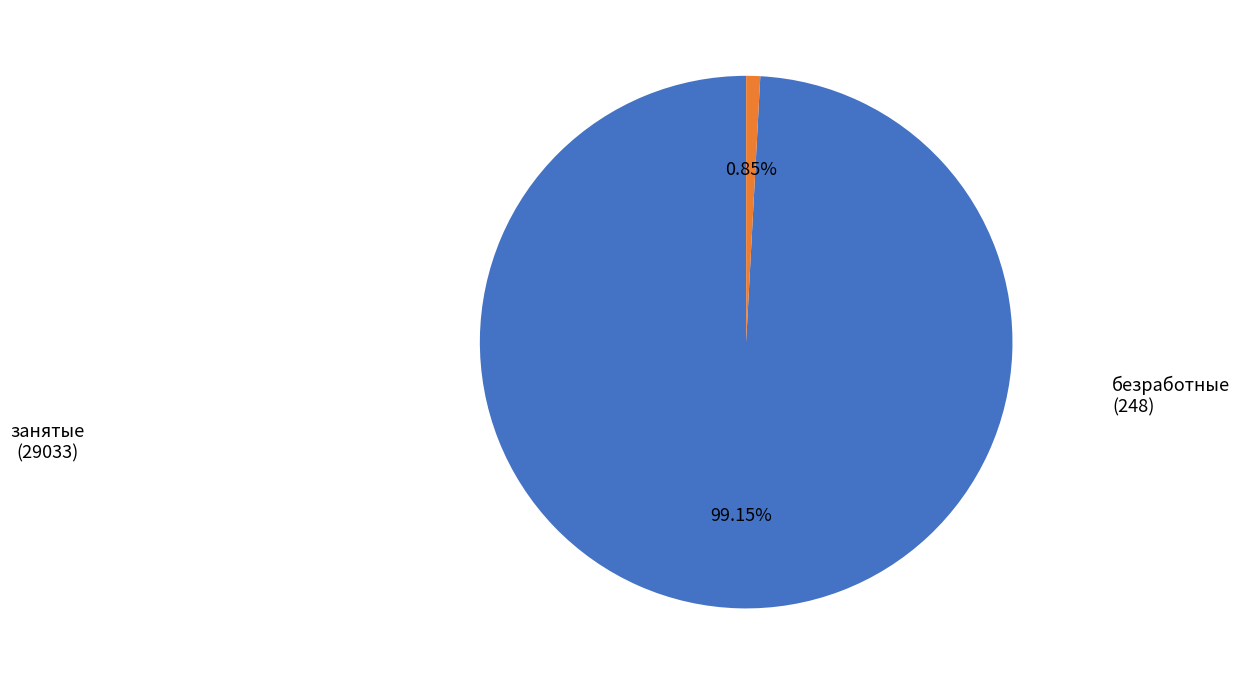

Does any single category account for the majority?

Yes